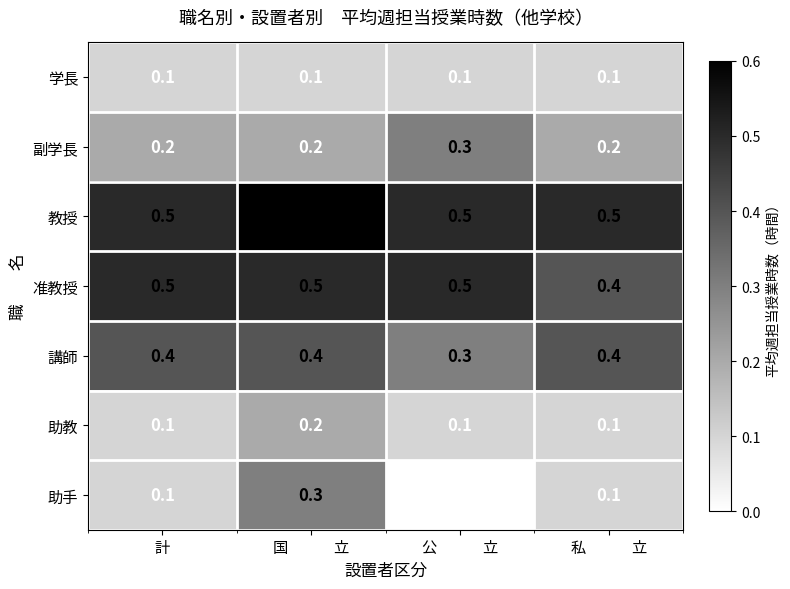

Which series has the largest total across all categories?

教授